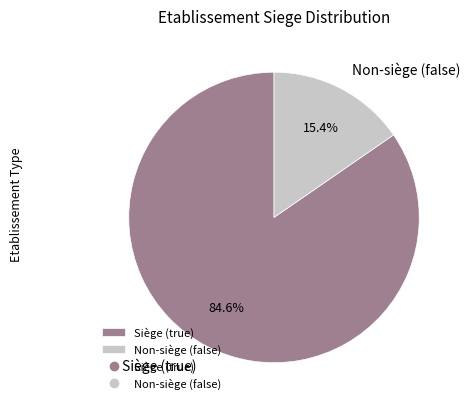

Which category has the biggest portion of the pie?

Siège (true)